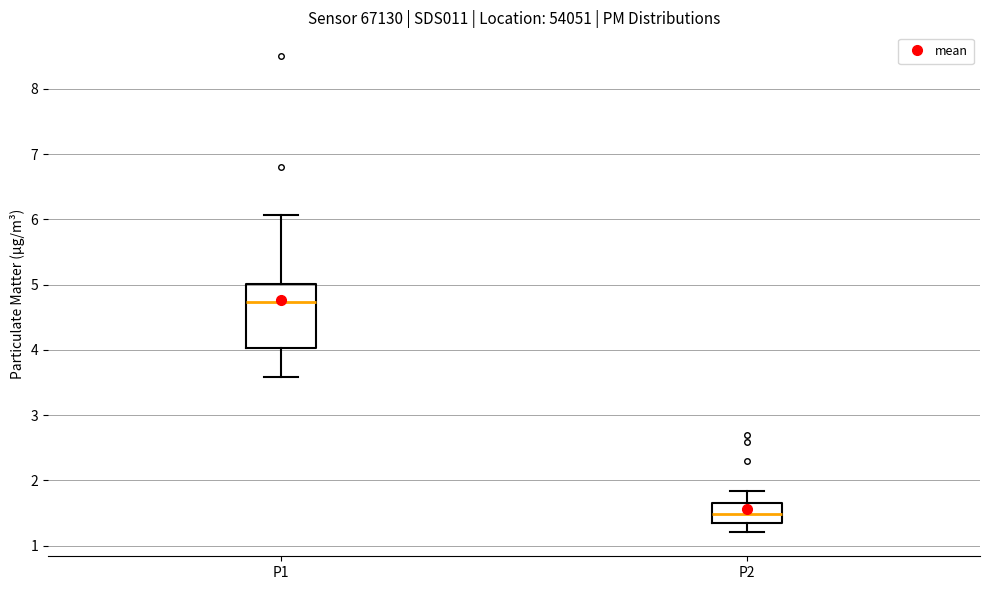

Which box has the lowest median line?

P2